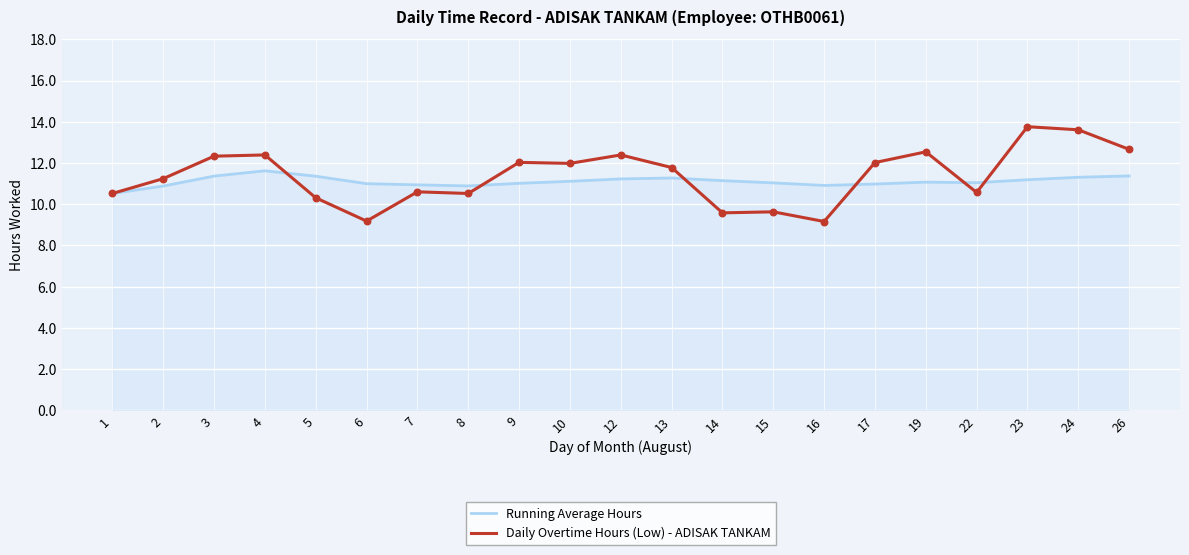

Which series has the largest range (max minus min)?

Daily Overtime Hours (Low) - ADISAK TANKAM